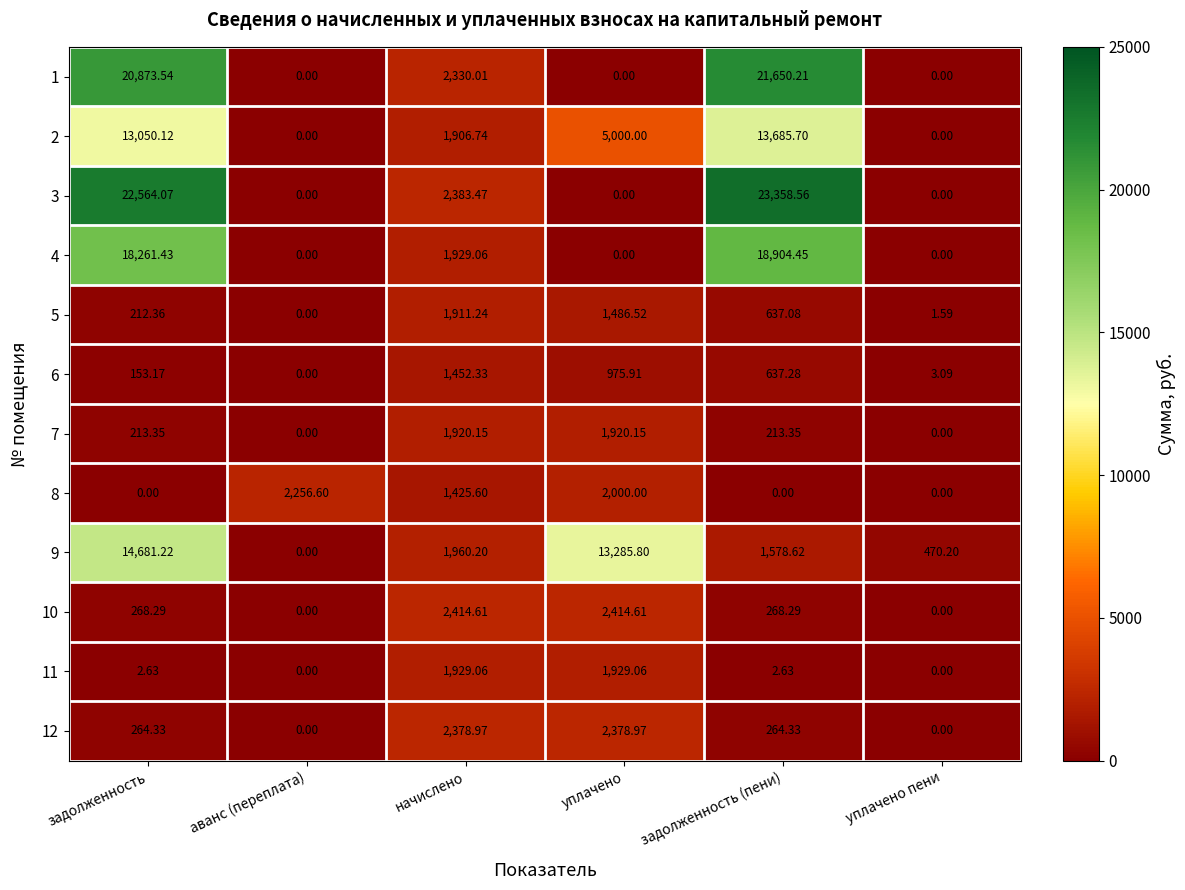

At which label is 3 closest to 11679?

начислено